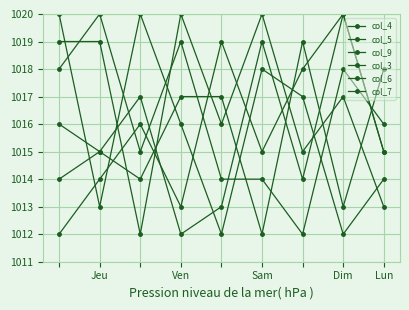

At which category does col_7 reach its first local valley?

Ven